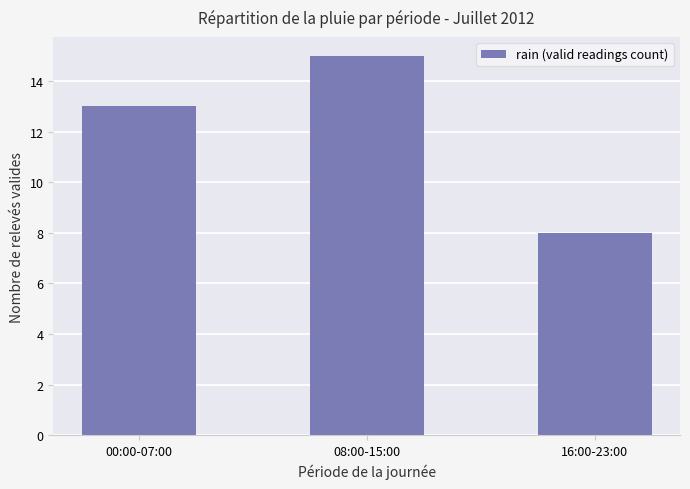

Reading left to right, extract all data points from this chart.

00:00-07:00=13	08:00-15:00=15	16:00-23:00=8